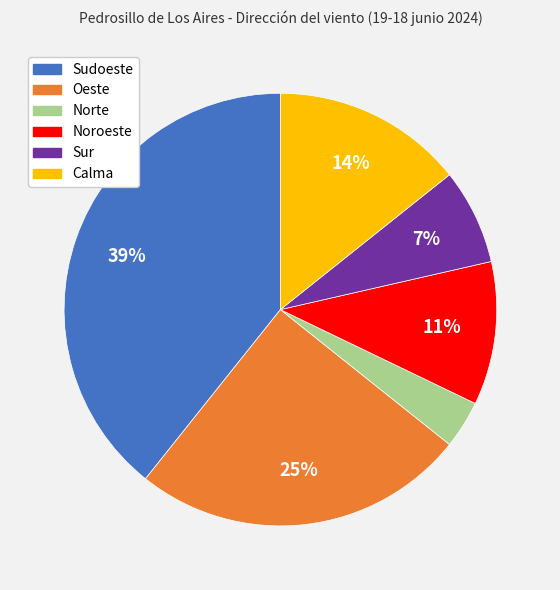

How many segments does this pie chart have?

6